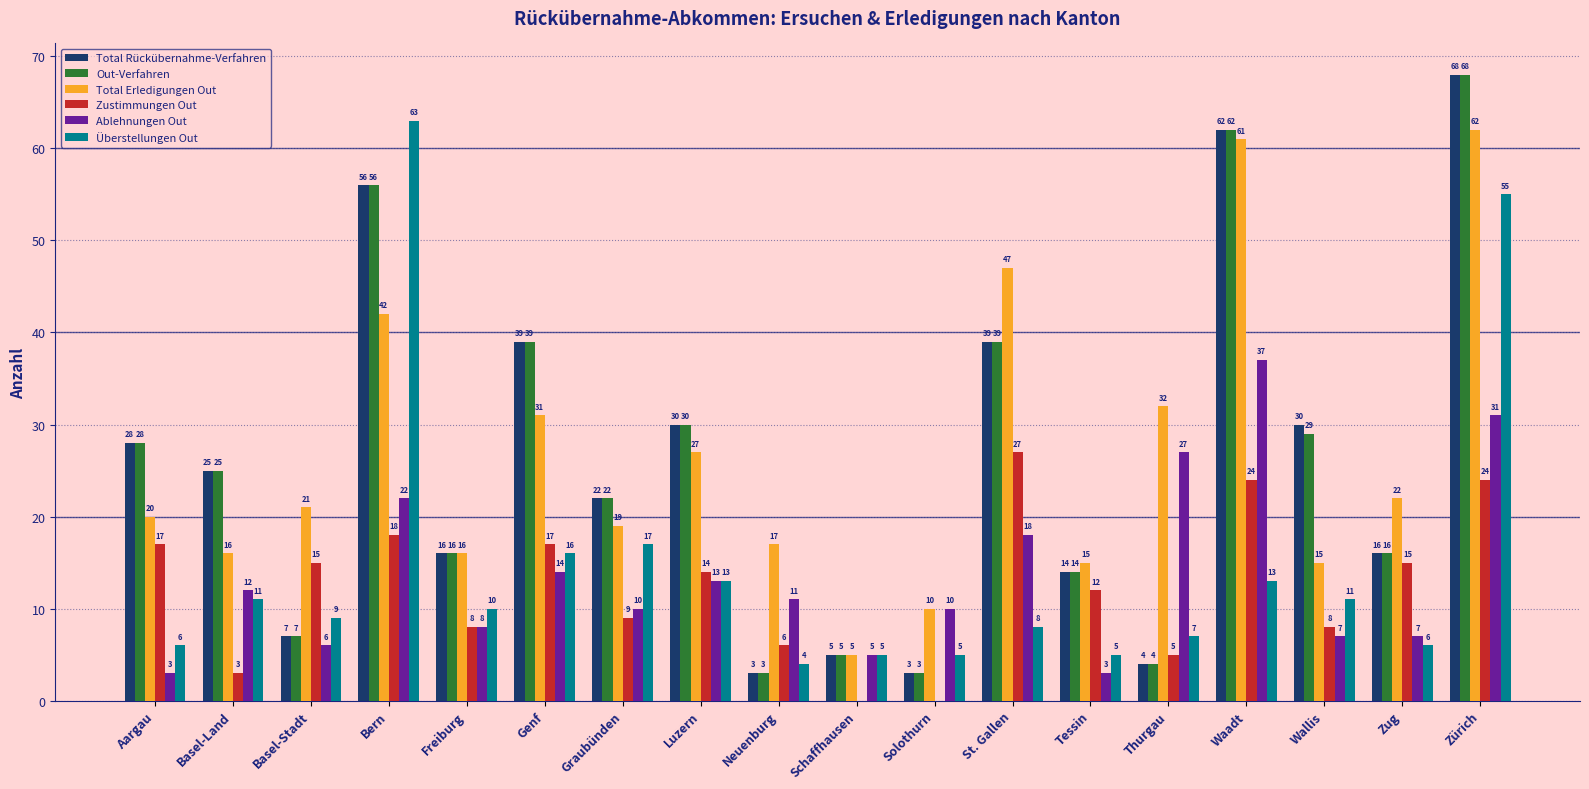

At which label does Überstellungen Out first exceed 10?

Basel-Land